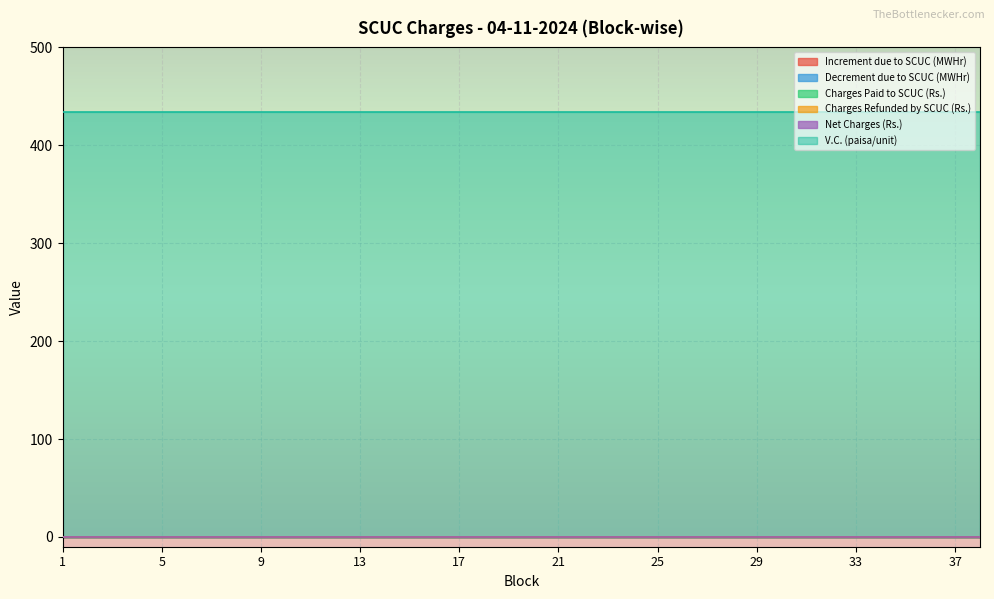

Is it true that Charges Paid to SCUC (Rs.) equals 0 at 7?

True